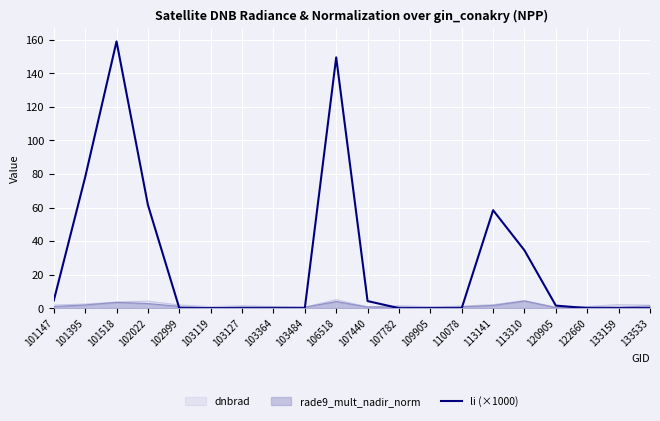

True or false: there are more than 1 points higher than both neighbors.

True